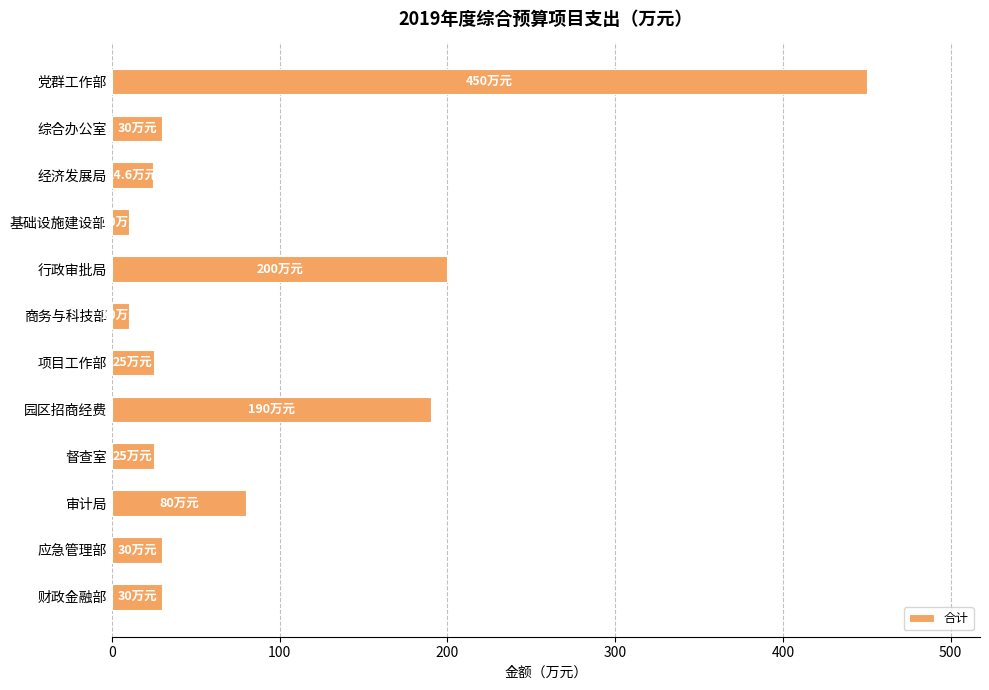

What is the minimum value shown in the chart?

10.0